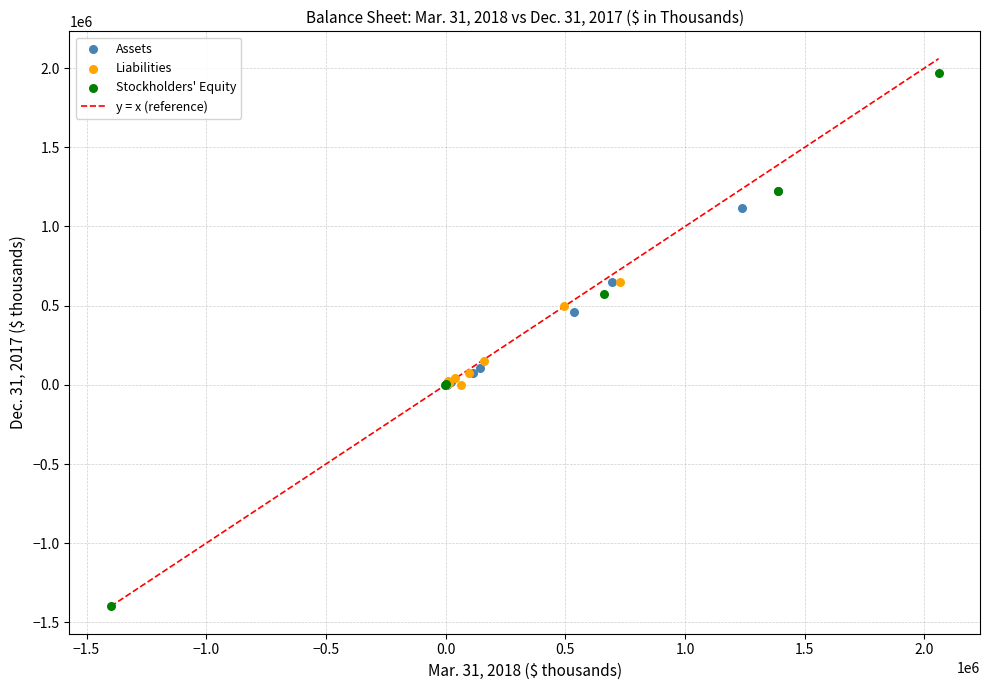

Which series contains the lowest Y value?

Stockholders' Equity